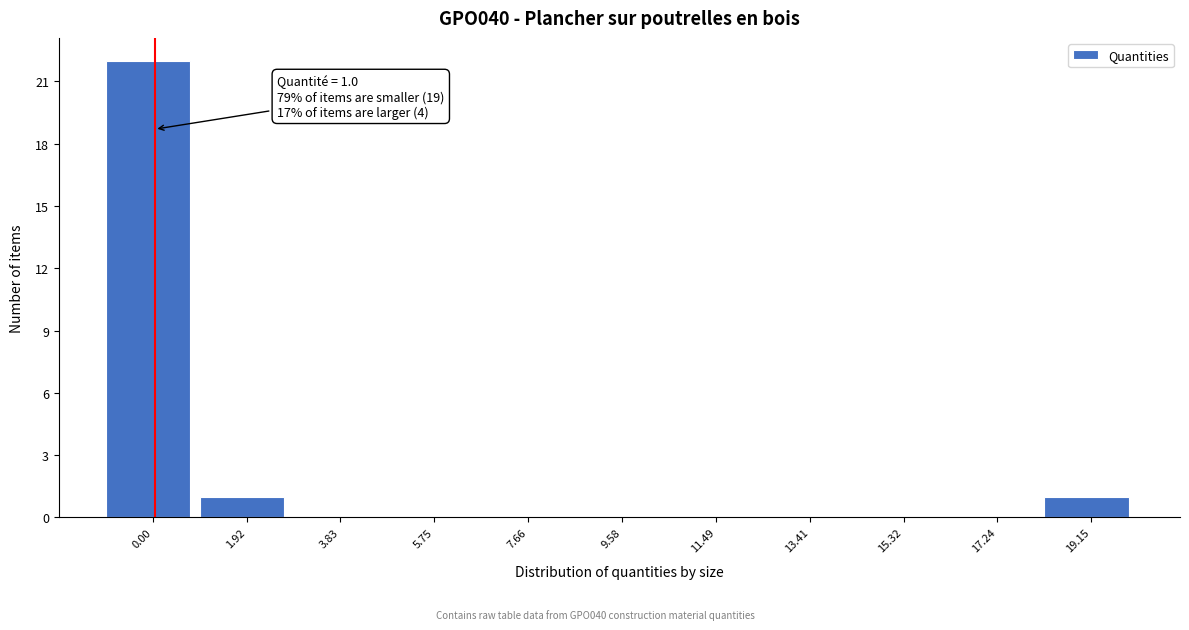

Reading left to right, list all the values displayed in this chart.

0.00=22	1.92=1	3.83=0	5.75=0	7.66=0	9.58=0	11.49=0	13.41=0	15.32=0	17.24=0	19.15=1